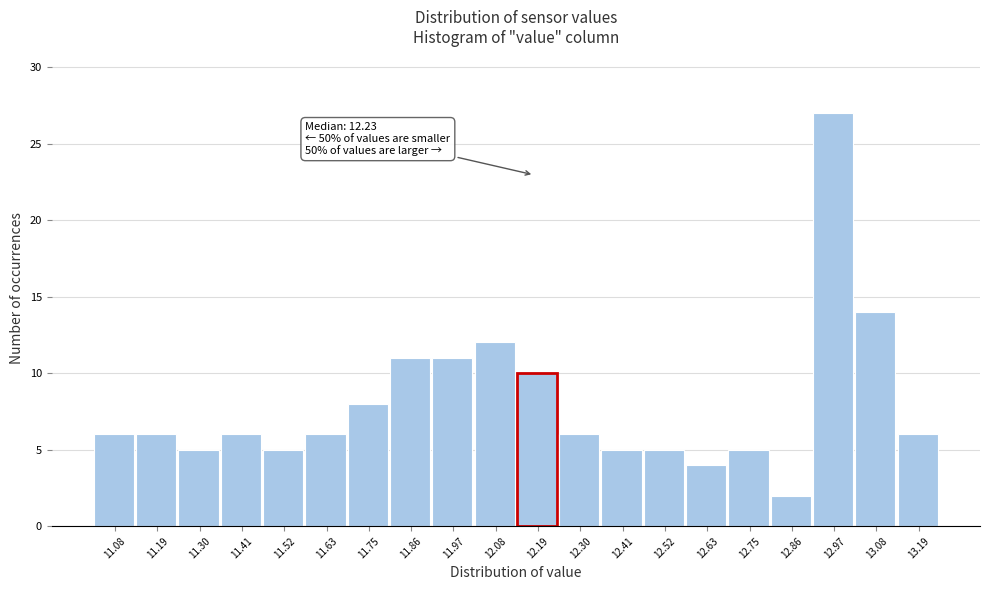

Reading left to right, extract all data points from this chart.

11.08=6	11.19=6	11.30=5	11.41=6	11.52=5	11.63=6	11.75=8	11.86=11	11.97=11	12.08=12	12.19=10	12.30=6	12.41=5	12.52=5	12.63=4	12.75=5	12.86=2	12.97=27	13.08=14	13.19=6